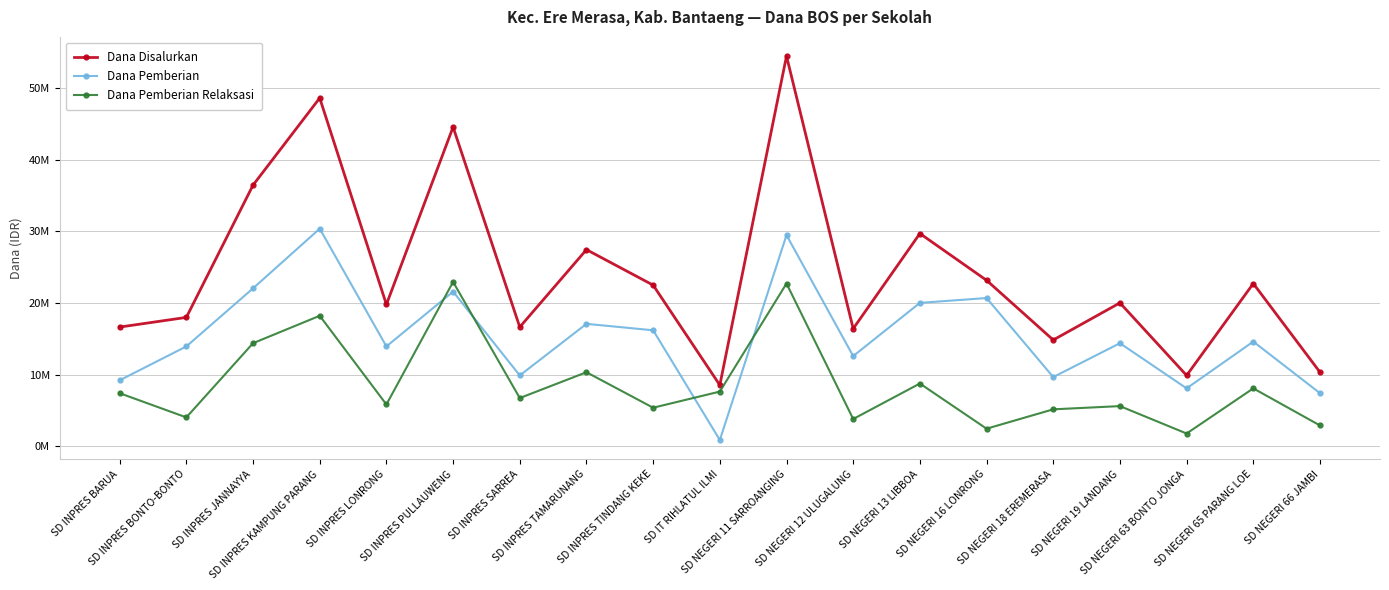

At which label is Dana Disalurkan closest to 31500000?

SD NEGERI 13 LIBBOA